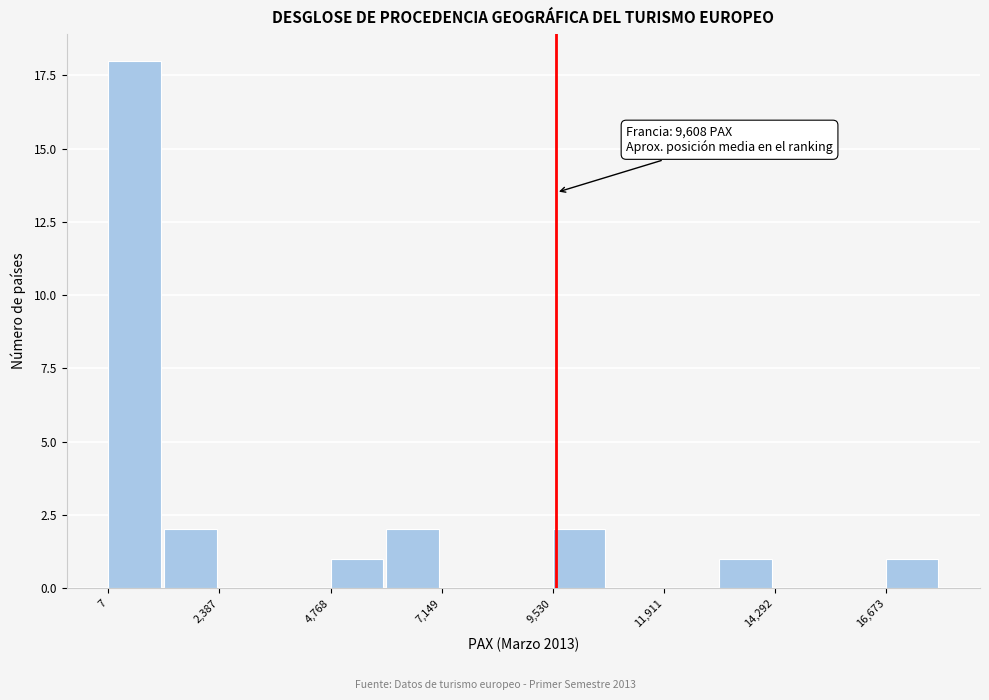

Around what value on the x-axis is the tallest bar? Give the approximate position of its centre, as read against the axis.

500